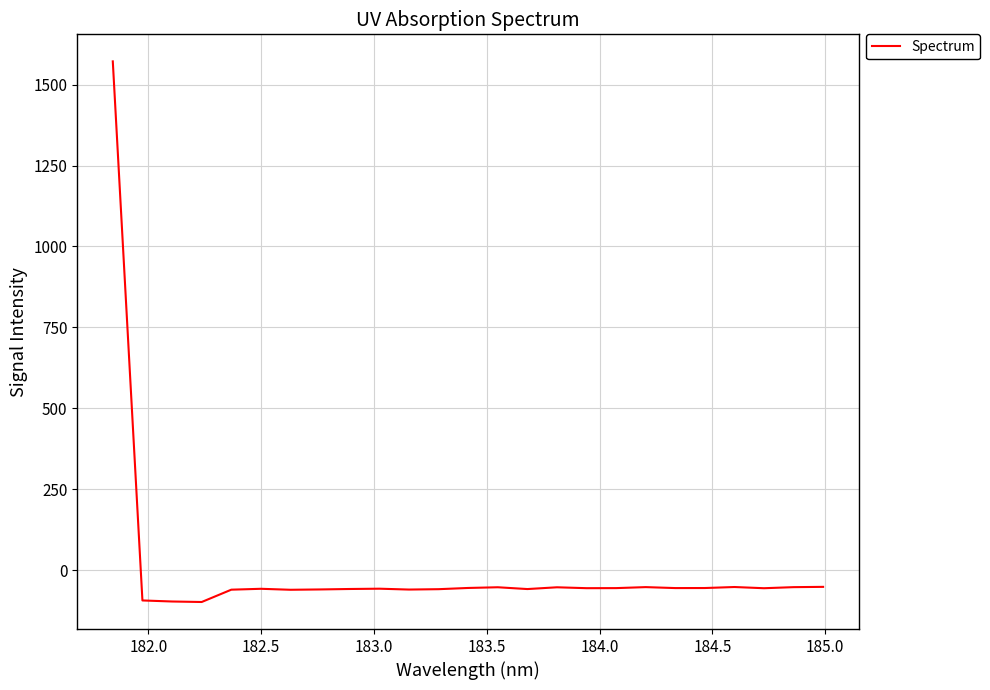

What is the difference between the maximum and minimum values?

1671.0